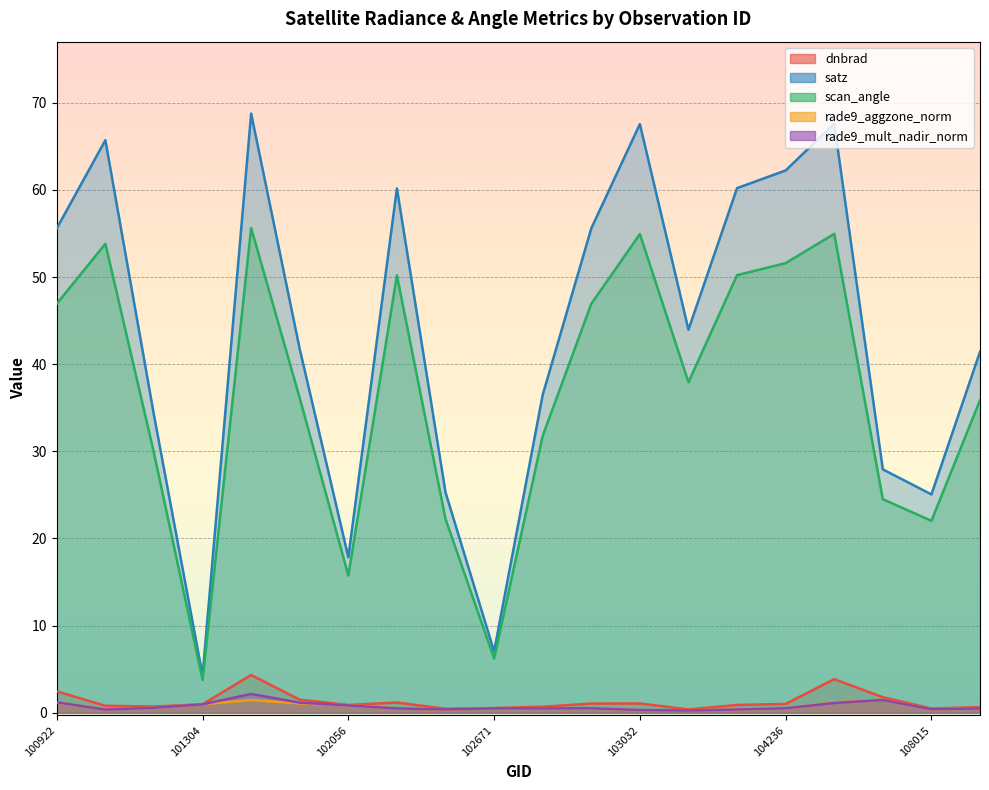

Which series has the largest range (max minus min)?

satz